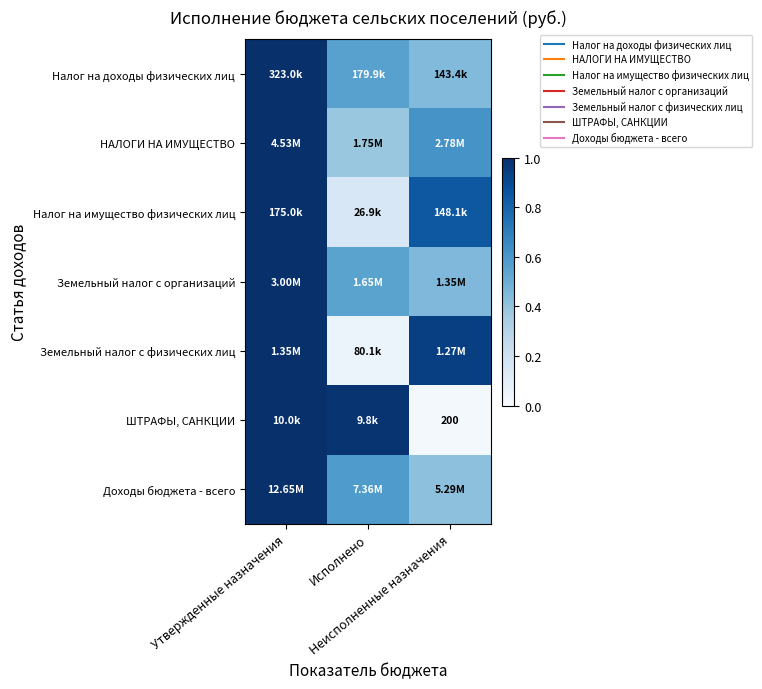

How many data points does each series have?

3